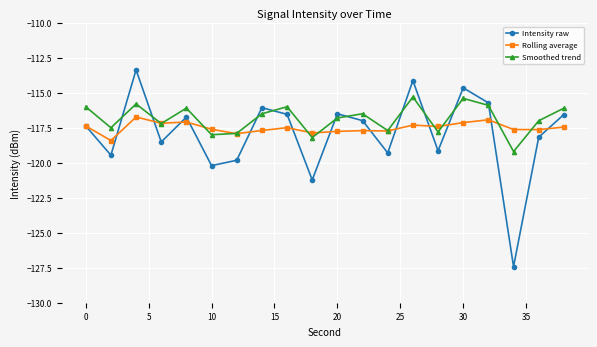

Which series has the largest total across all categories?

Smoothed trend